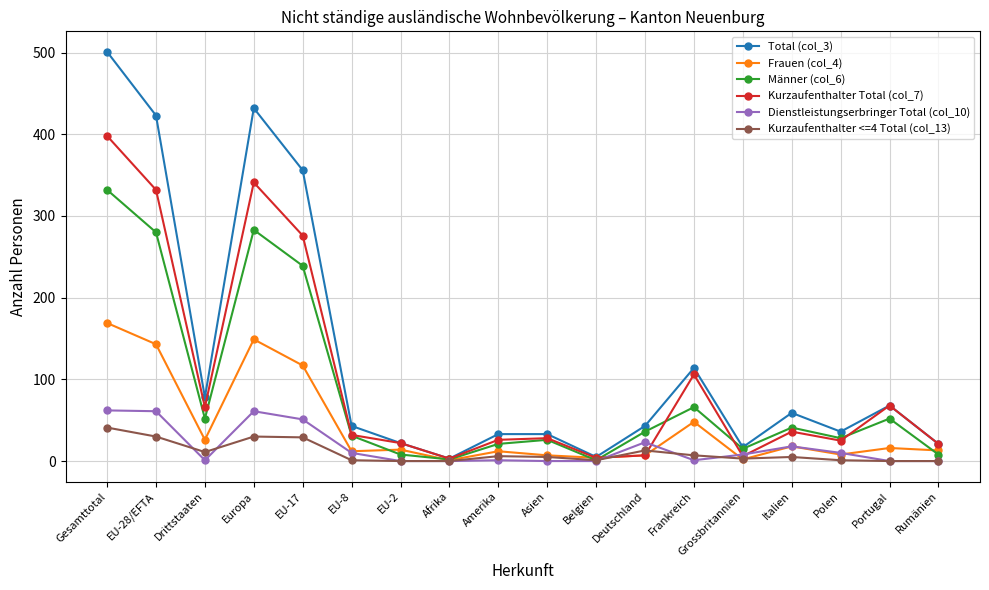

At which category does Total (col_3) reach its first local valley?

Drittstaaten